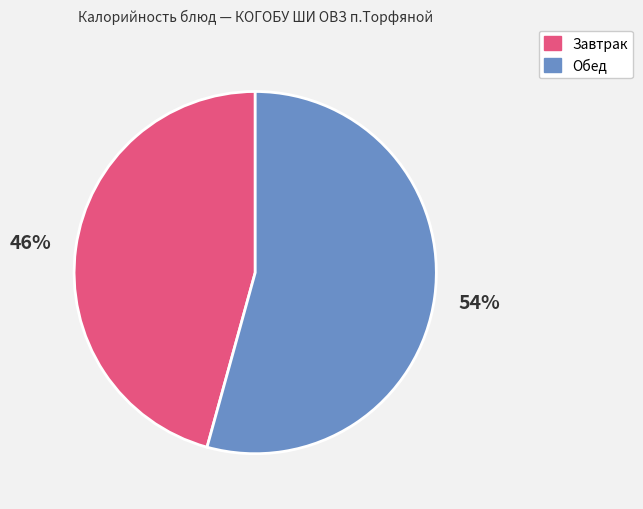

Does any single category account for the majority?

Yes